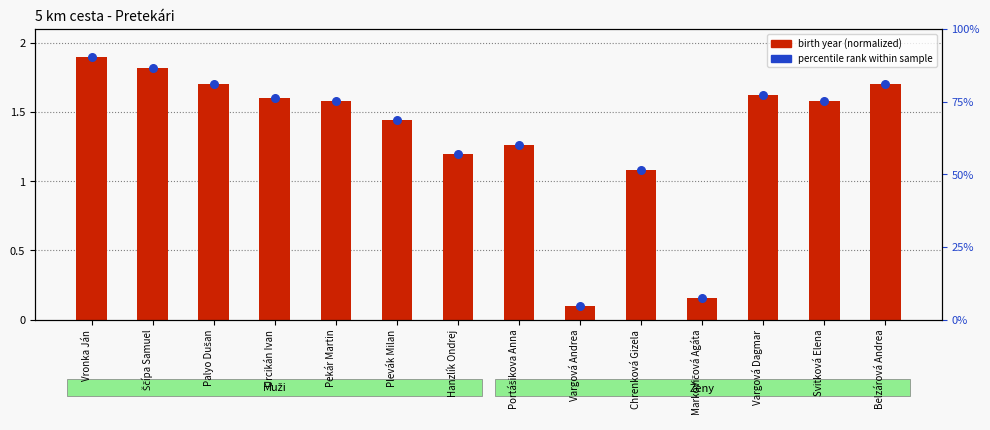

Which series contains the lowest Y value?

birth year (normalized)